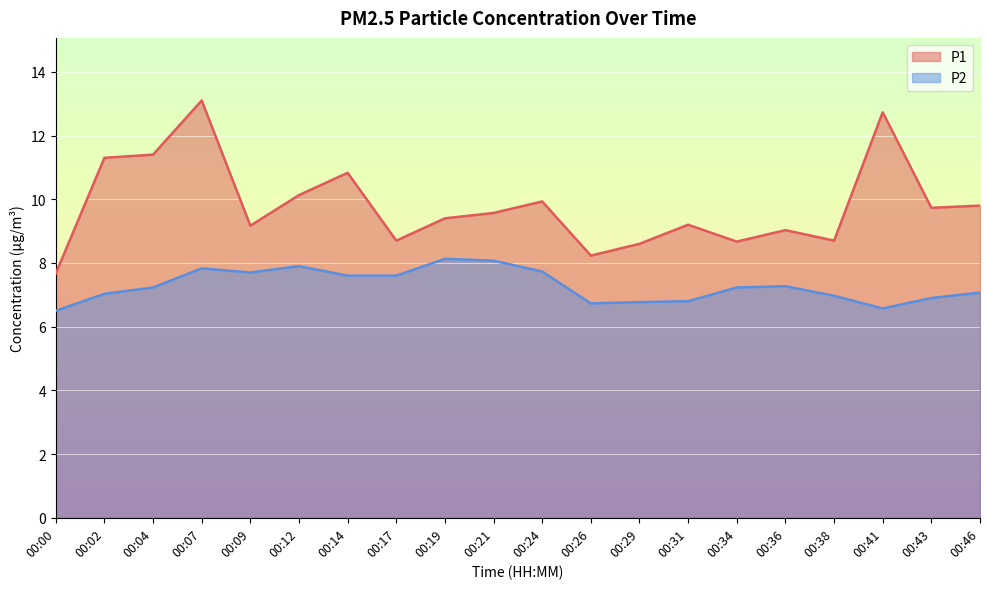

Count the number of data series in this chart.

2